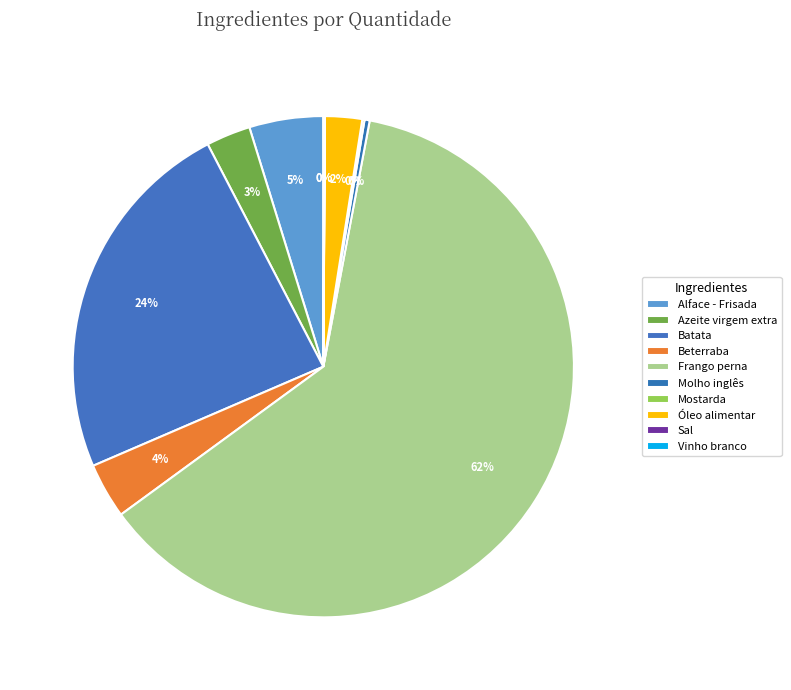

Combined, what portion of the pie is Batata and Vinho branco?

23.9%